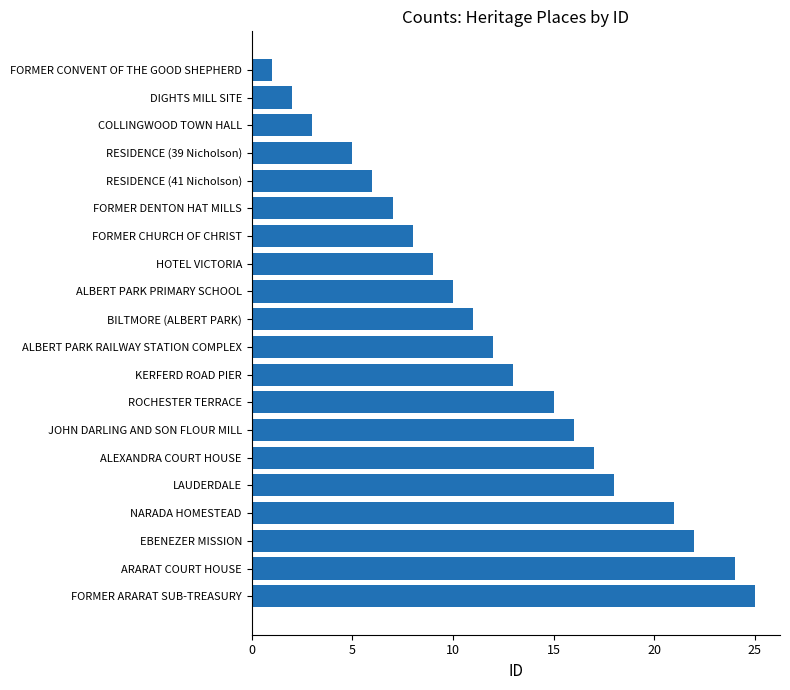

What is the label of the 9th bar from the bottom?

KERFERD ROAD PIER